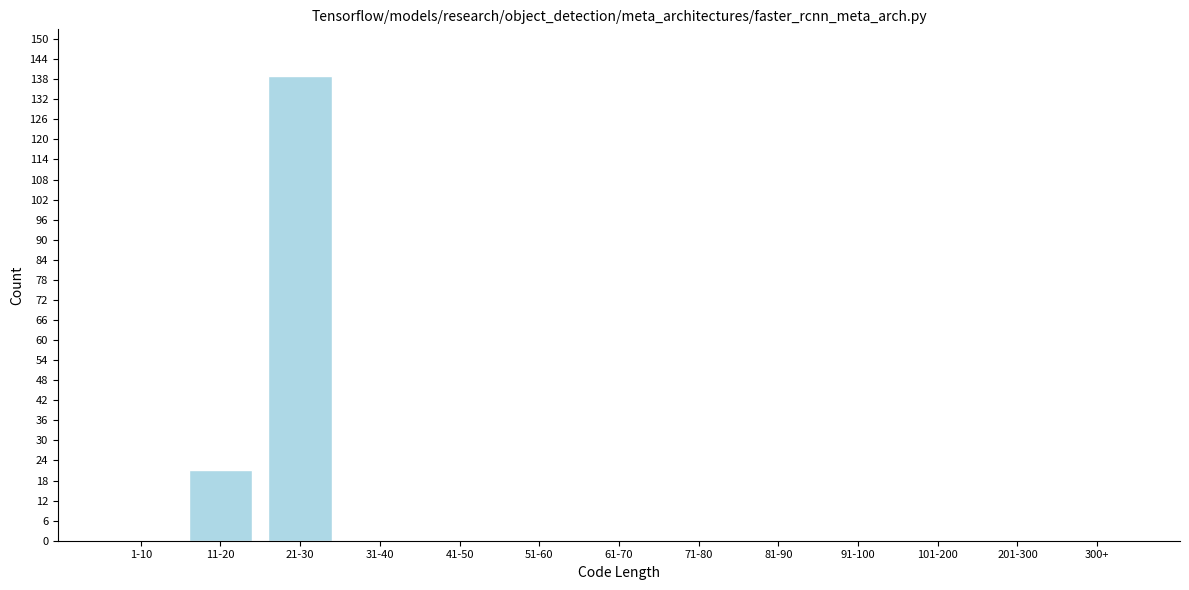

Reading left to right, transcribe all the data shown in this chart.

1-10=0	11-20=21	21-30=139	31-40=0	41-50=0	51-60=0	61-70=0	71-80=0	81-90=0	91-100=0	101-200=0	201-300=0	300+=0